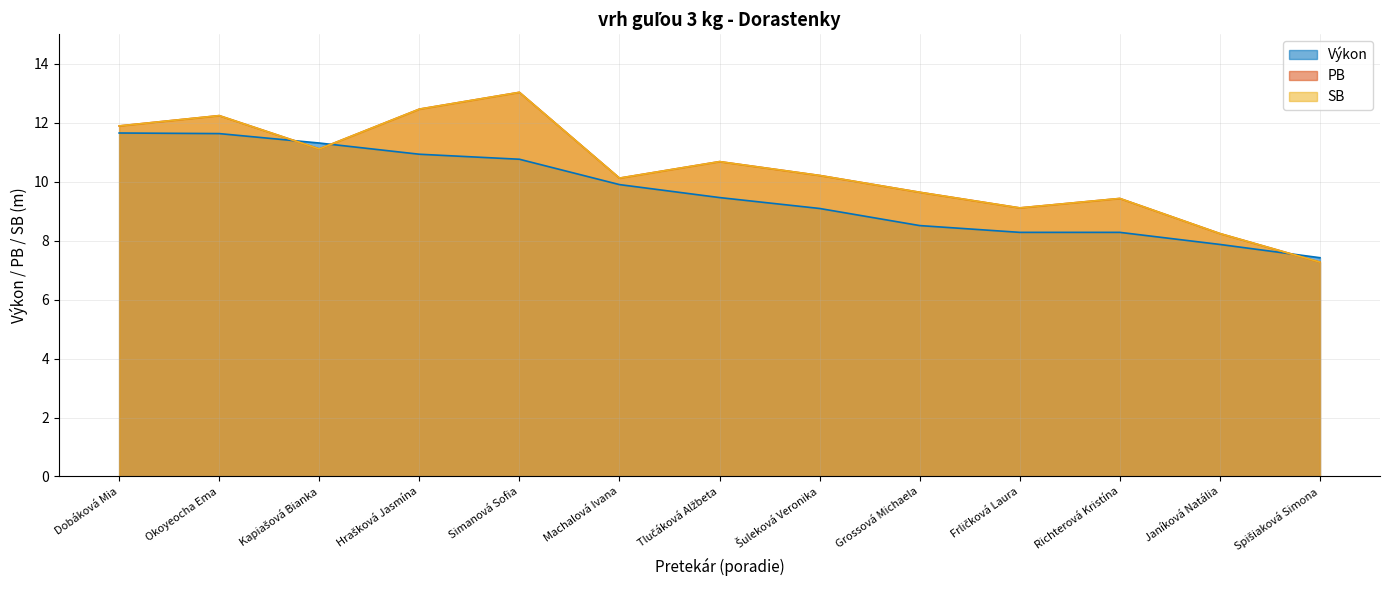

Reading left to right, list all the values displayed in this chart.

Výkon: 11.7	11.6	11.3	10.9	10.8	9.9	9.5	9.1	8.5	8.3	8.3	7.9	7.4
PB: 11.9	12.2	11.1	12.5	13.0	10.1	10.7	10.2	9.6	9.1	9.4	8.2	7.3
SB: 11.9	12.2	11.1	12.5	13.0	10.1	10.7	10.2	9.6	9.1	9.4	8.2	7.3